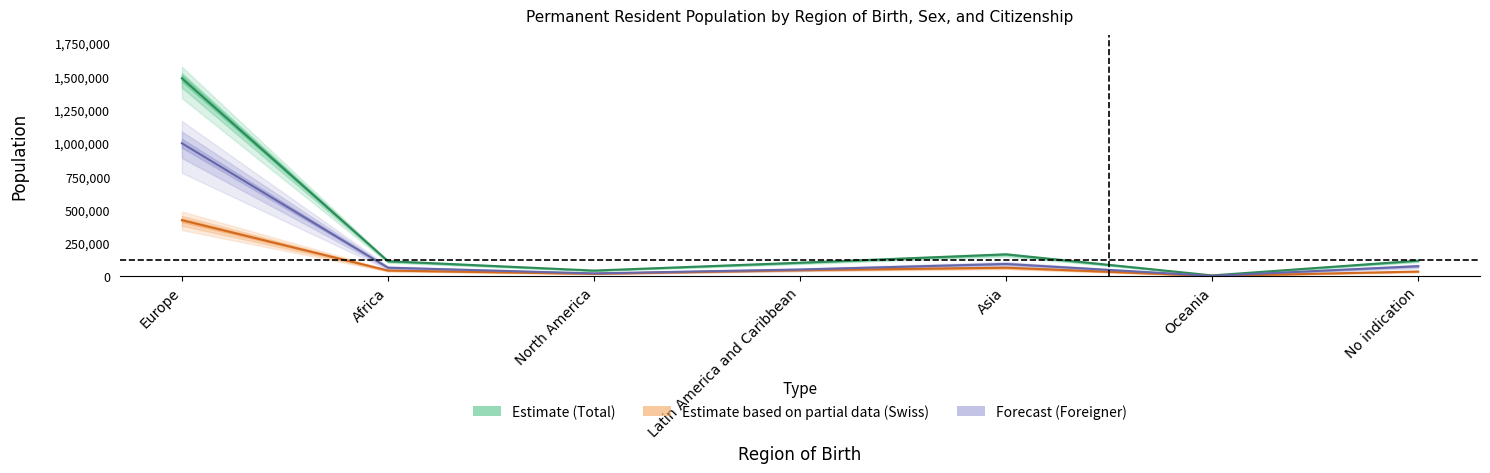

Is it true that Total_Female equals 152164.9 at Latin America and Caribbean?

False